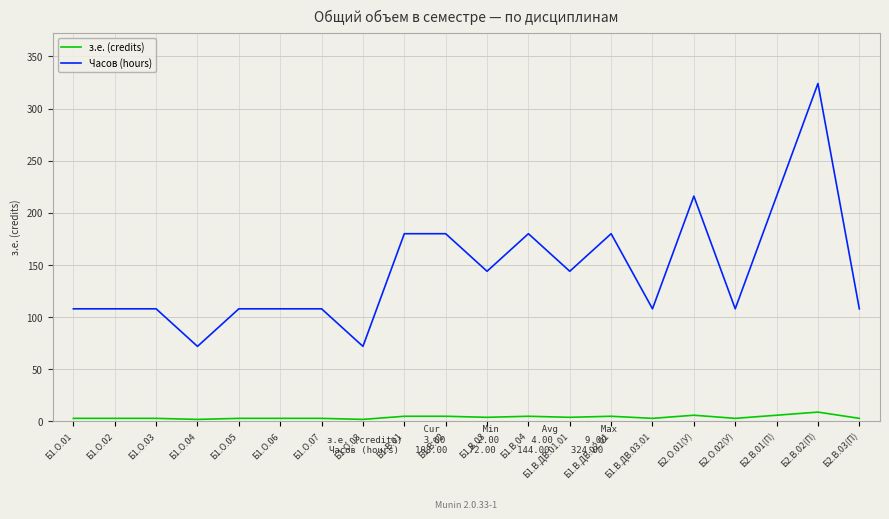

True or false: Часов (hours) and з.е. (credits) cross at least once.

False